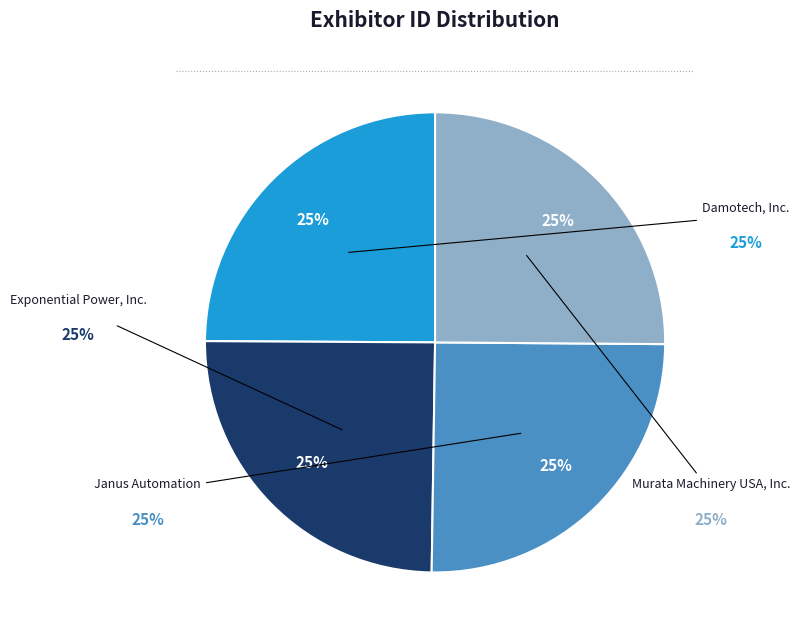

The Janus Automation slice represents 25% of the pie. True or false?

True